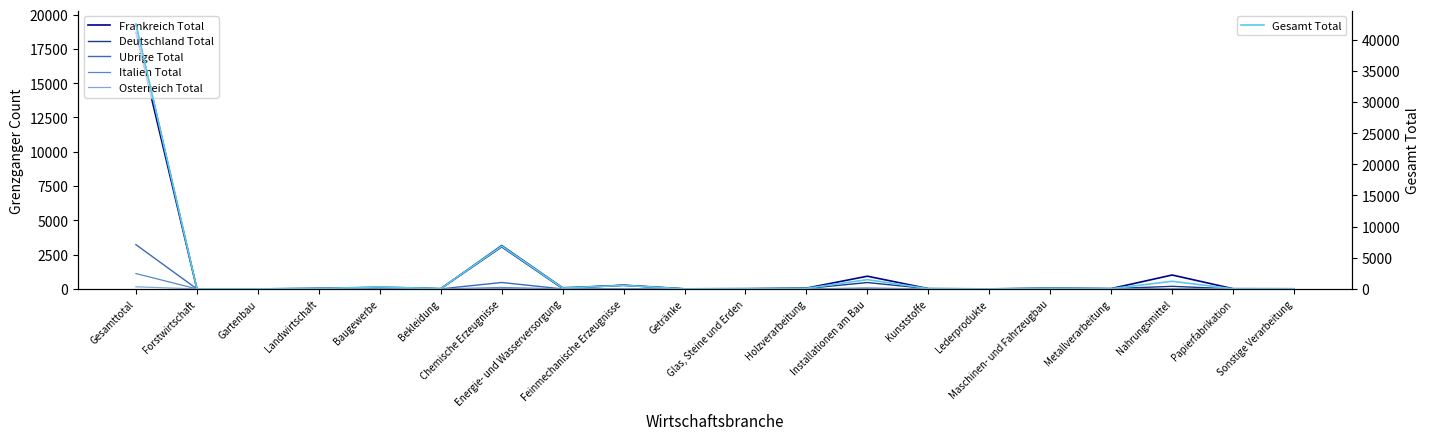

Reading right to left, transcribe all the data shown in this chart.

Frankreich Total: 10	16	1014	23	50	2	21	927	57	18	6	272	37	3075	15	125	3	7	7	18691
Deutschland Total: 8	3	188	18	46	4	17	465	32	13	1	259	96	3177	18	98	62	4	6	19305
Ubrige Total: 0	2	8	1	3	1	0	41	0	6	0	22	1	468	3	85	1	1	0	3226
Italien Total: 1	0	13	0	1	0	1	54	0	1	0	10	4	105	2	15	1	0	0	1119
Osterreich Total: 0	0	1	0	0	0	0	1	0	0	0	2	1	28	0	0	0	0	0	154
Gesamt Total: 19	21	1224	42	100	7	39	1488	89	38	7	565	139	6853	38	323	67	12	13	42495